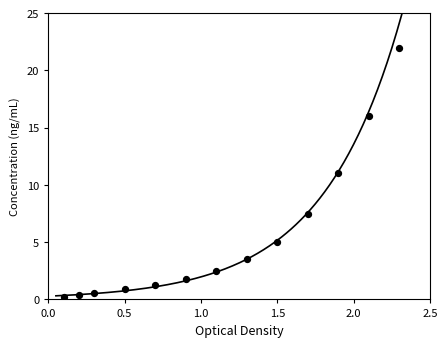

What is the range of X values (max minus min)?

2.2